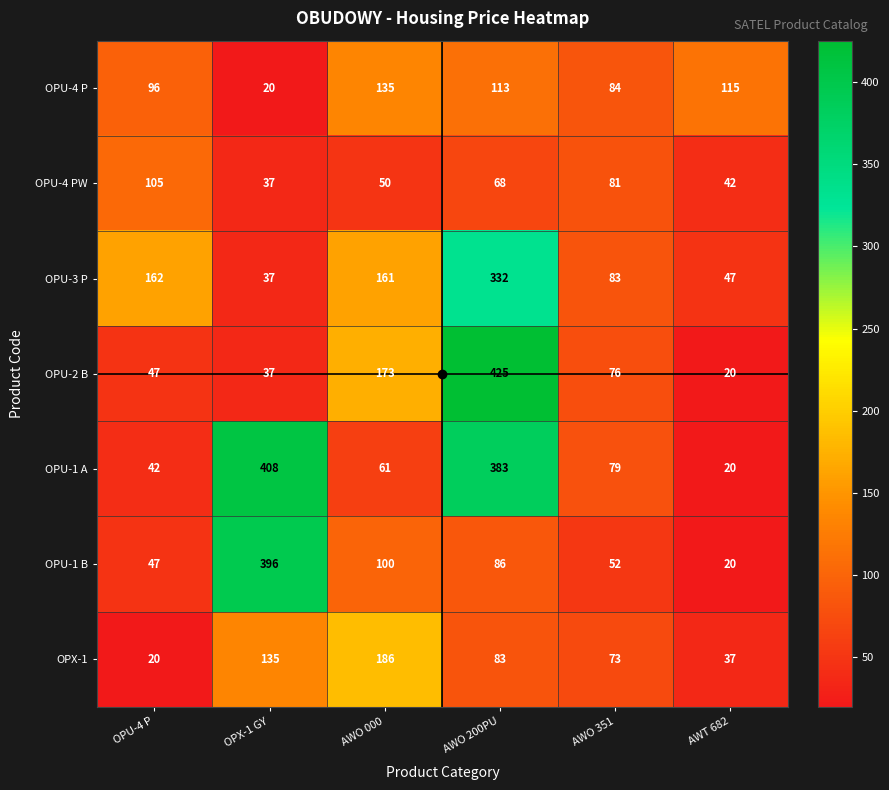

Where is OPX-1 nearest to the value 103?

AWO 200PU